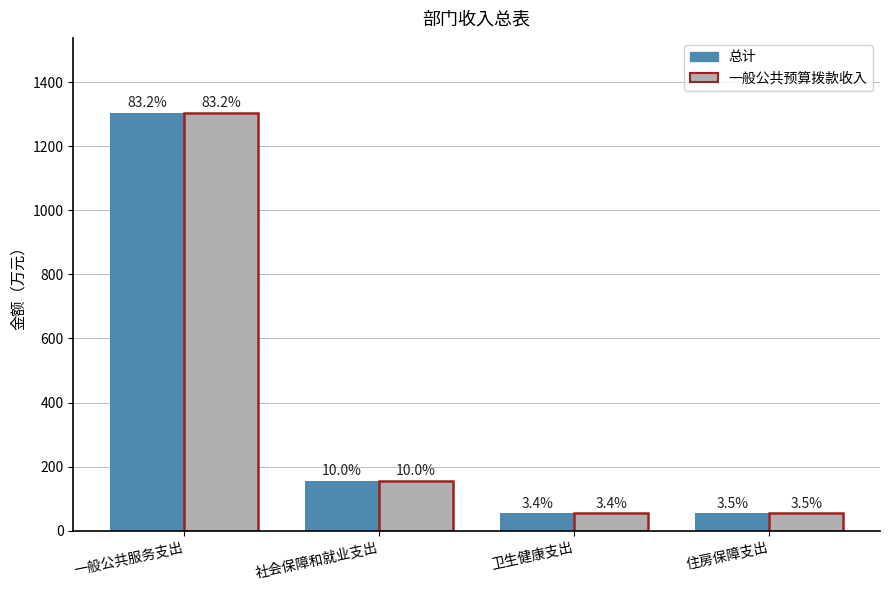

What is the difference between the 一般公共预算拨款收入 values at 住房保障支出 and 一般公共服务支出?

1249.6